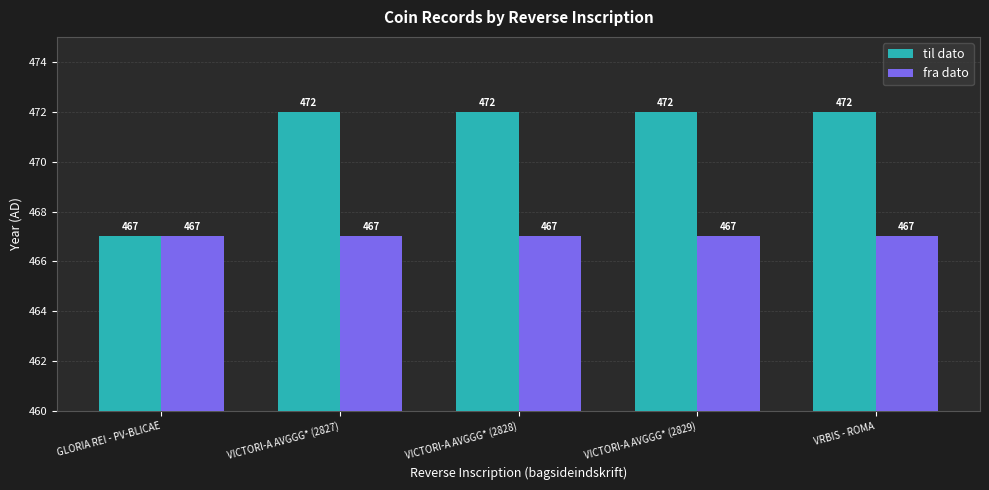

At how many categories does at least one series exceed 471?

4